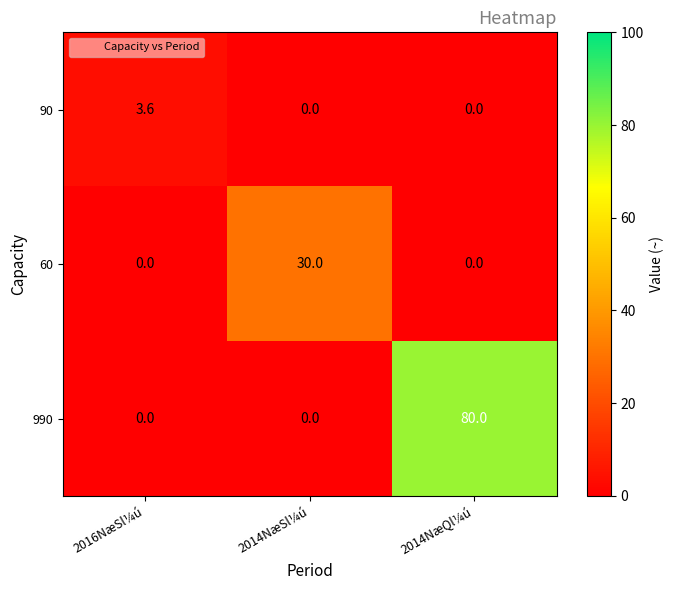

Which series has the largest range (max minus min)?

990